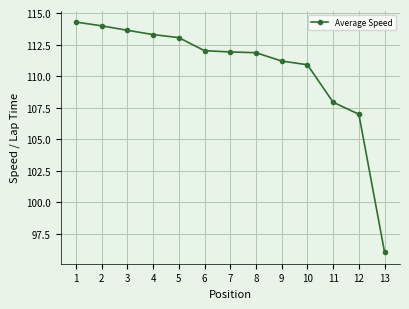

Where is the data nearest to the value 105?

12